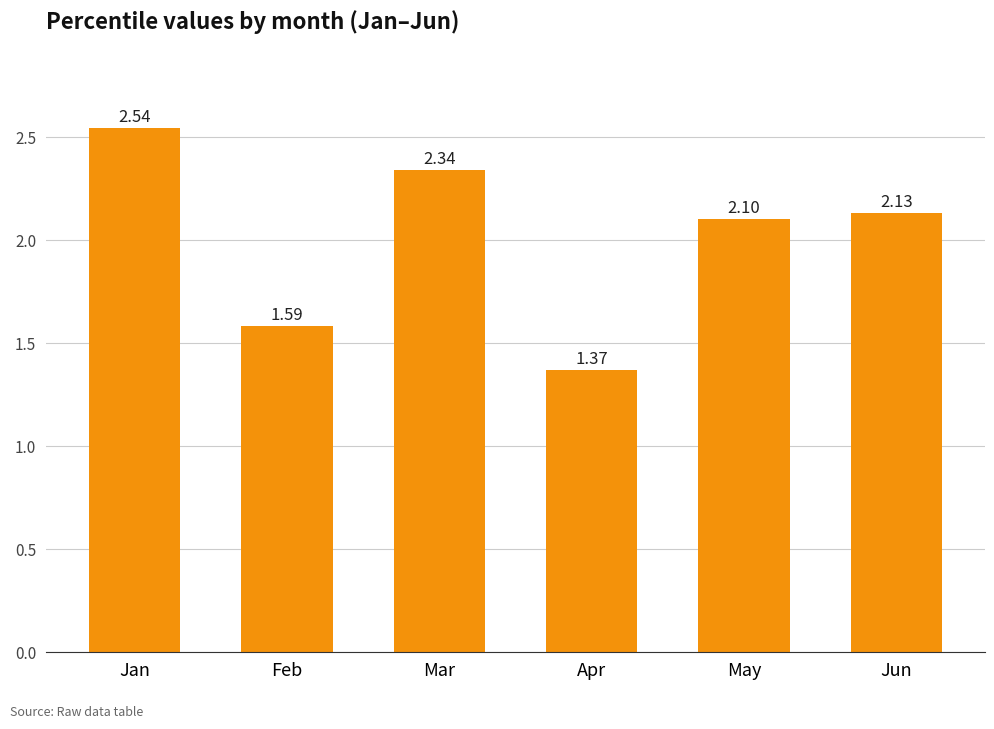

Rank the categories by value from lowest to highest.

Apr, Feb, May, Jun, Mar, Jan